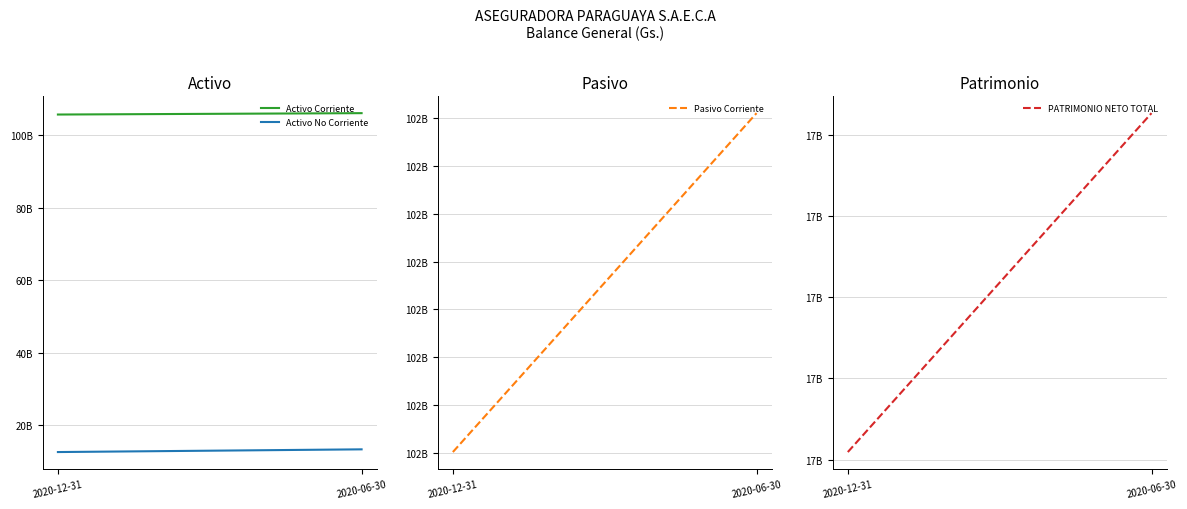

Is the value of PATRIMONIO NETO TOTAL at 2020-06-30 greater than the value of Activo No Corriente at 2020-06-30?

Yes